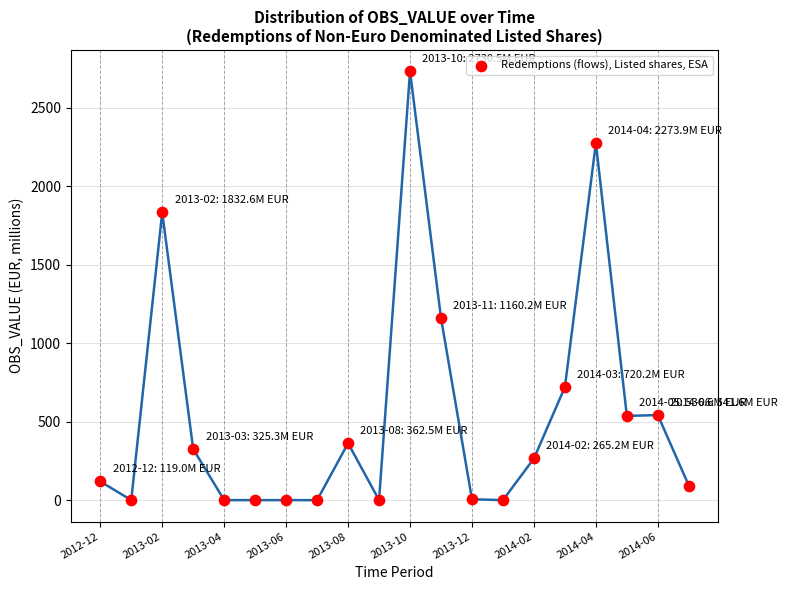

What is the range of Y values (max minus min)?

2730.5